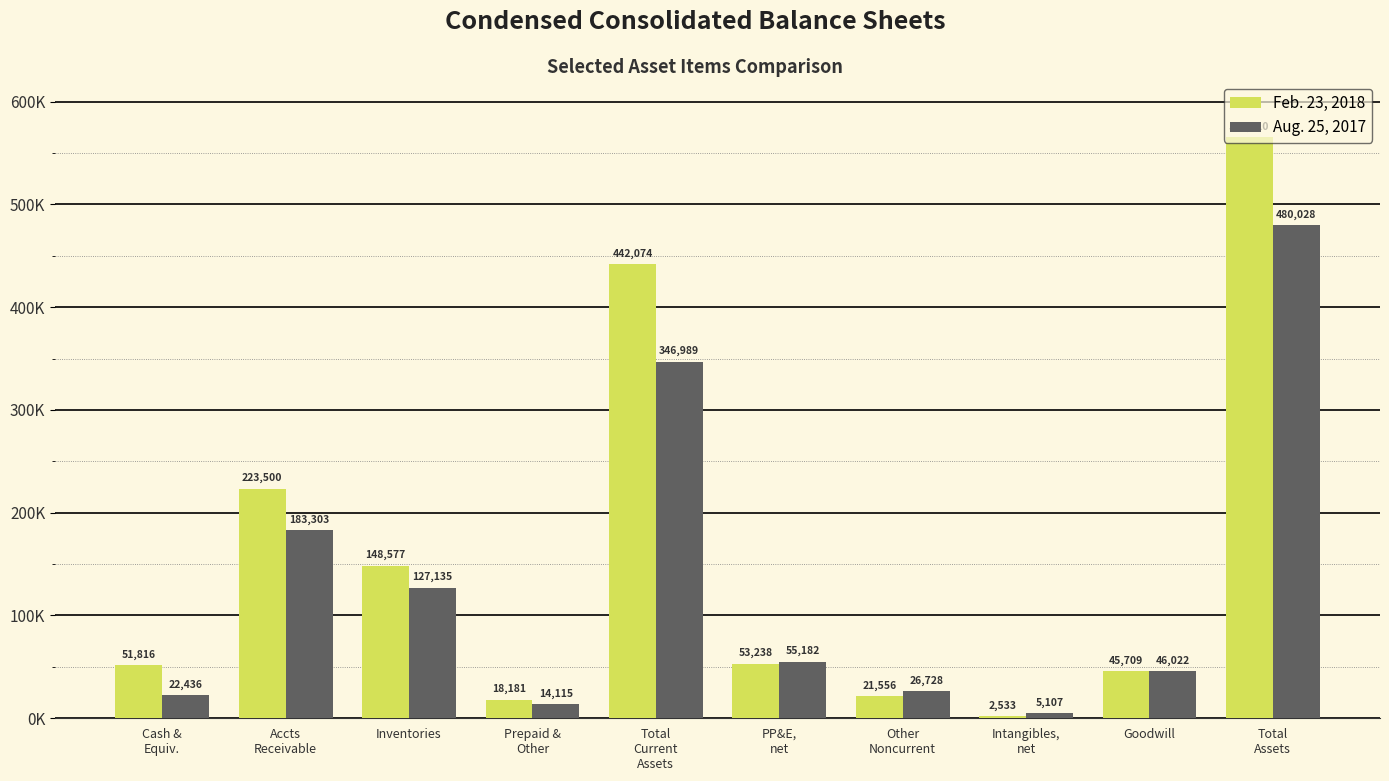

At which category is the sum across all series the highest?

Total
Assets